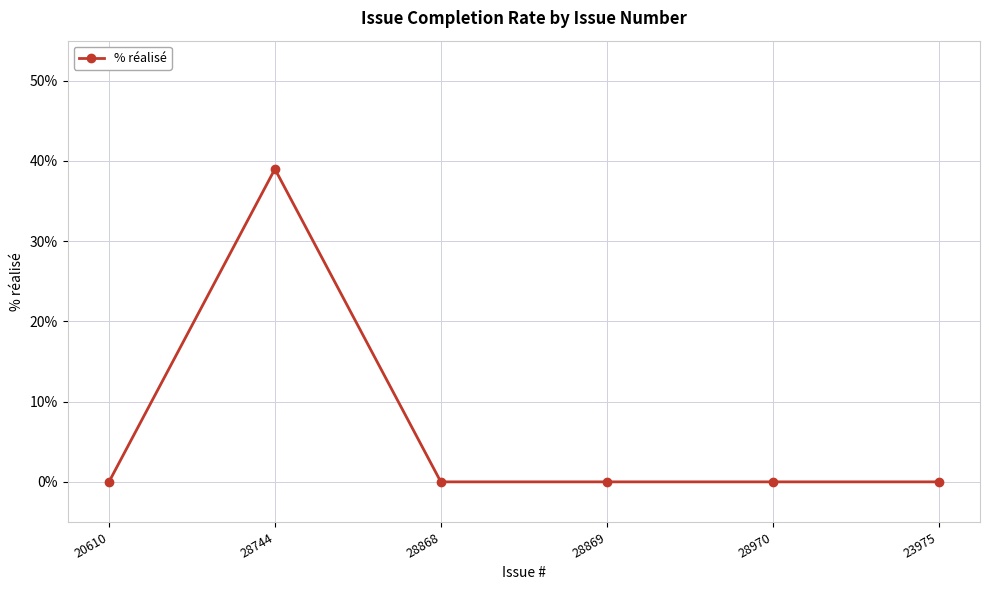

What is the maximum value shown in the chart?

39